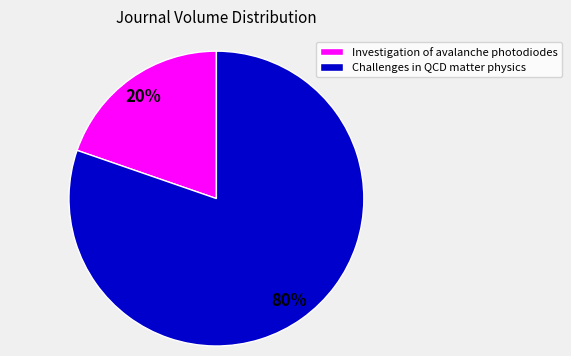

To the nearest percent, what percentage of the pie is Challenges in QCD matter physics?

80%